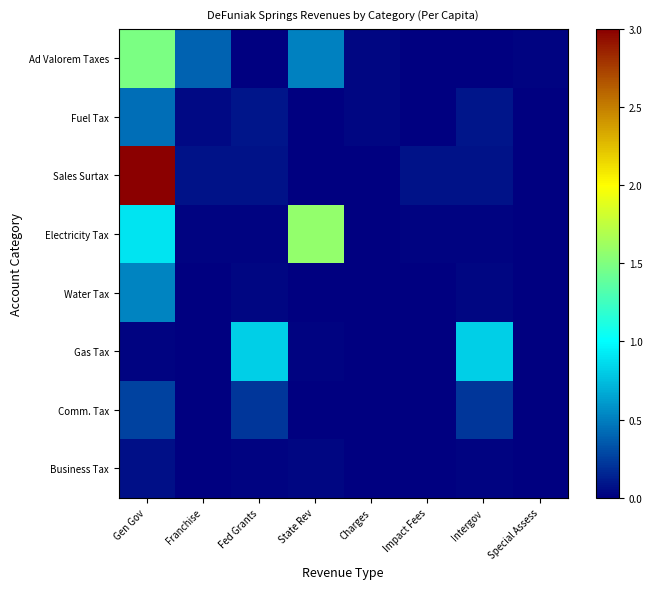

What is the total value across all series at Gen Gov?

6.7